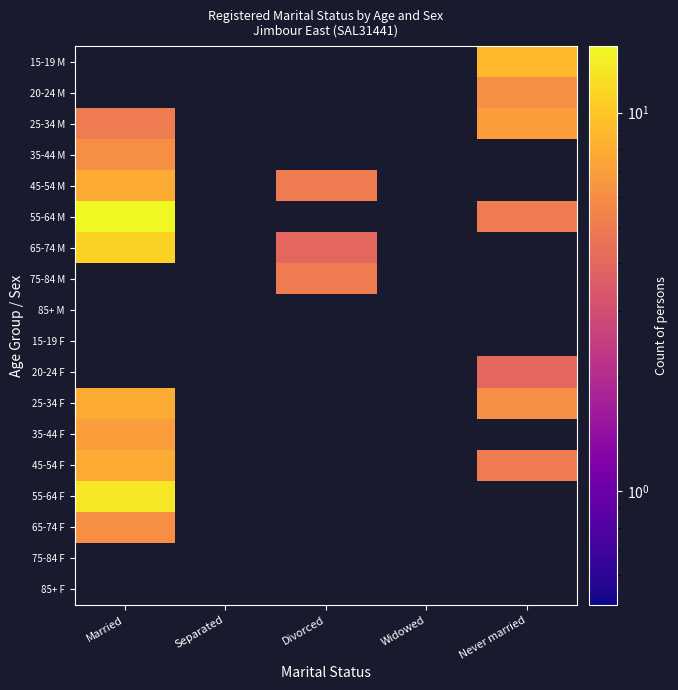

At Separated, list the series in order from largest to smallest.

15-19 M, 20-24 M, 25-34 M, 35-44 M, 45-54 M, 55-64 M, 65-74 M, 75-84 M, 85+ M, 15-19 F, 20-24 F, 25-34 F, 35-44 F, 45-54 F, 55-64 F, 65-74 F, 75-84 F, 85+ F